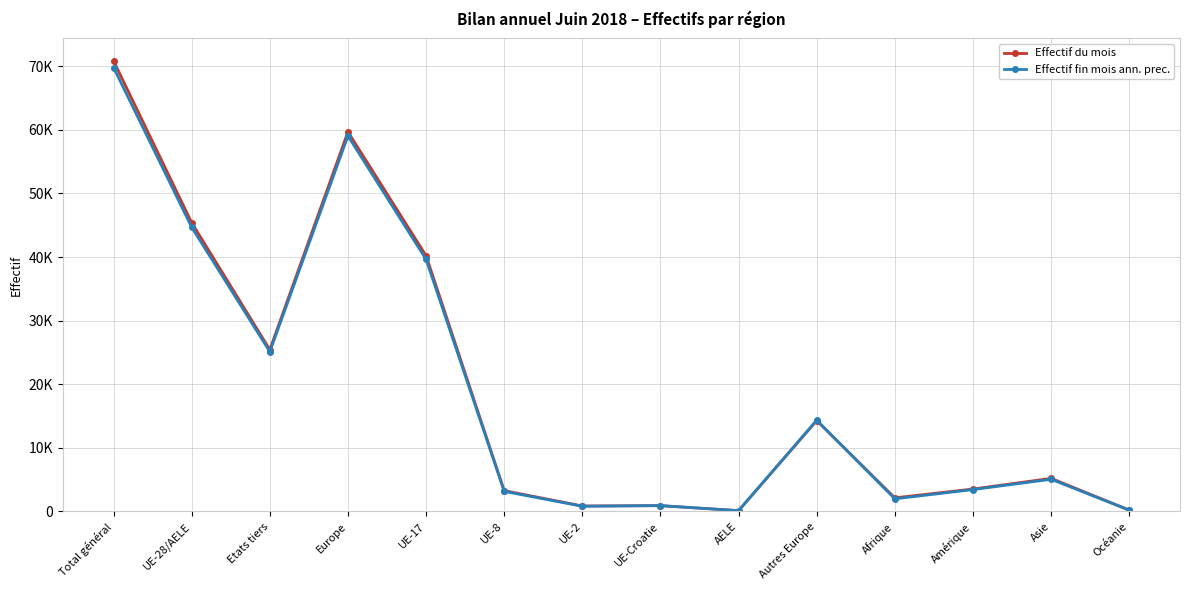

What value does the Effectif fin mois ann. prec. series have at UE-2, to the nearest 100?

800